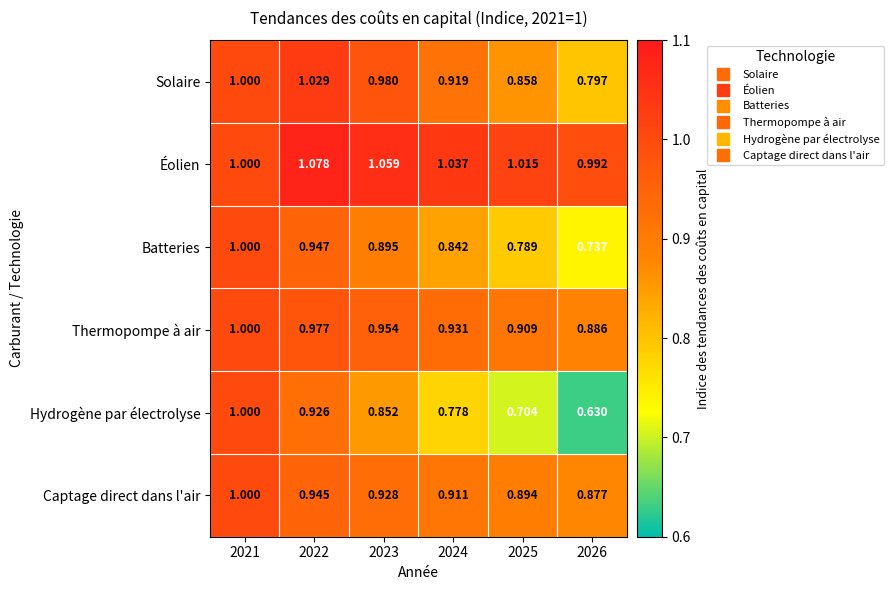

At which category is the sum across all series the highest?

2021